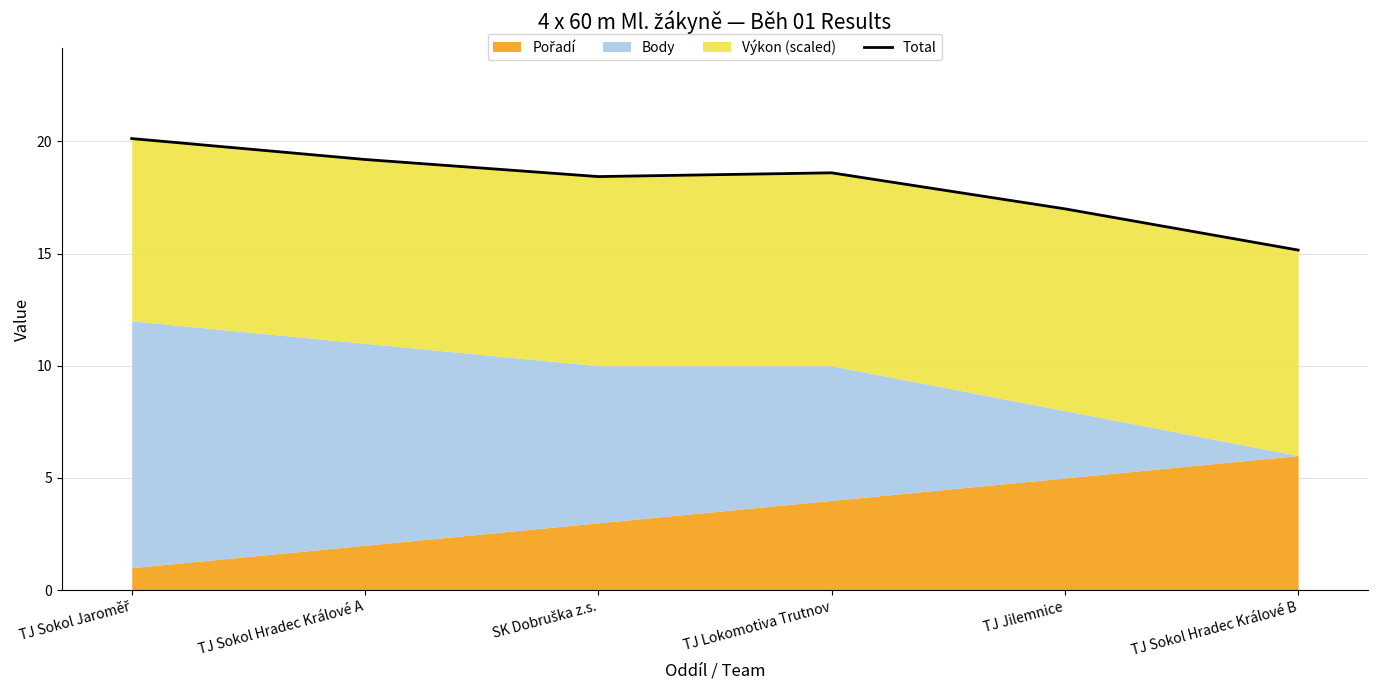

How many data points are less than 18?

2